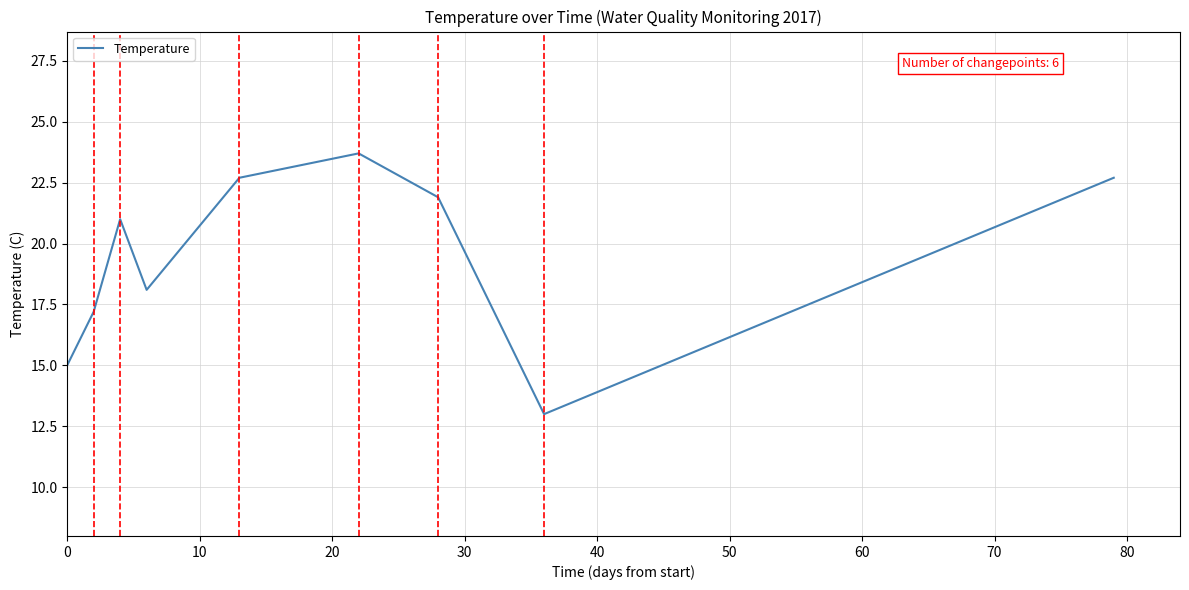

What is the minimum value shown in the chart?

13.0